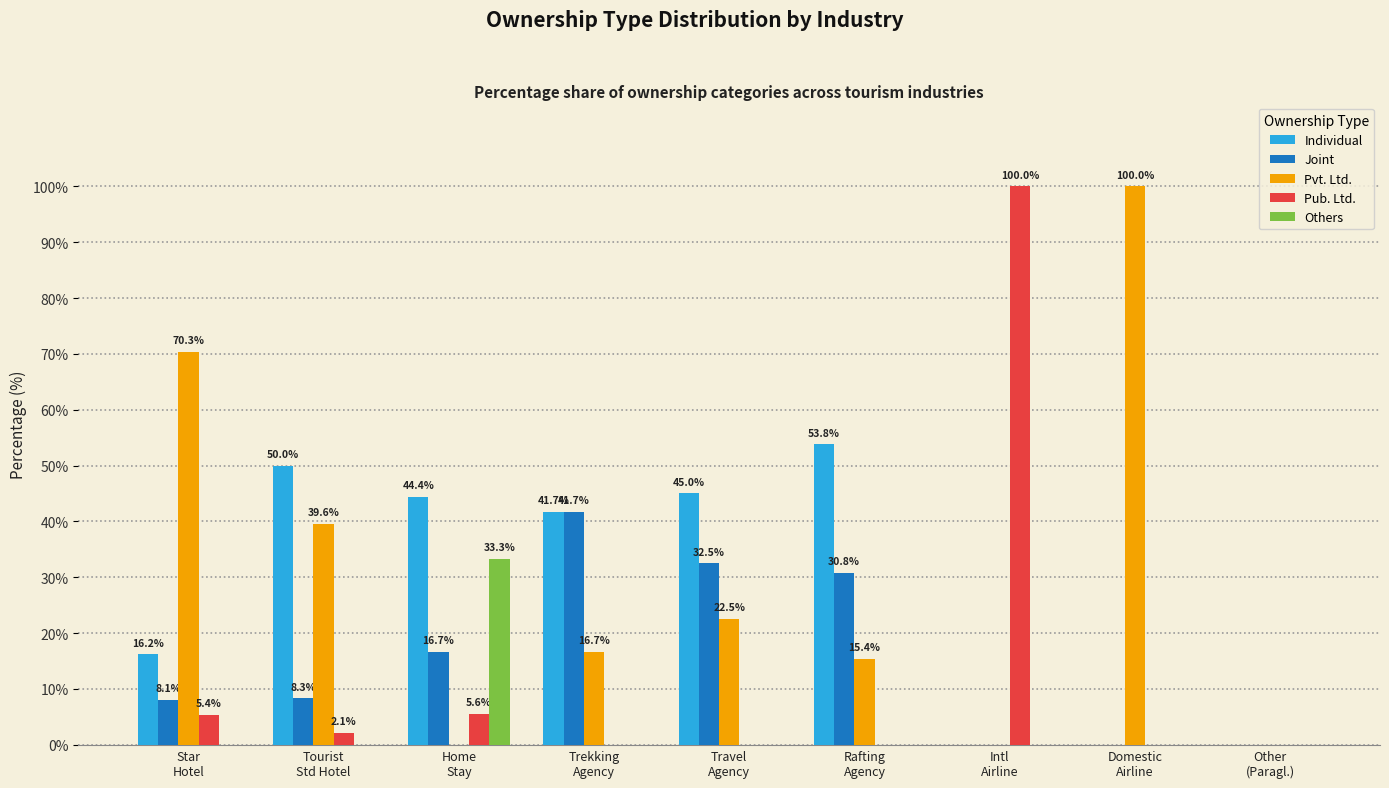

Count the number of data series in this chart.

5